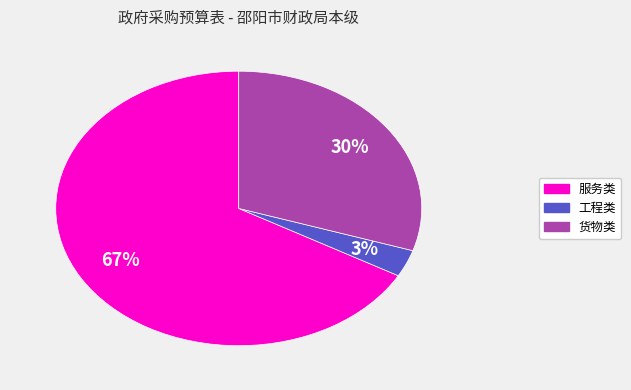

Which category has the biggest portion of the pie?

服务类